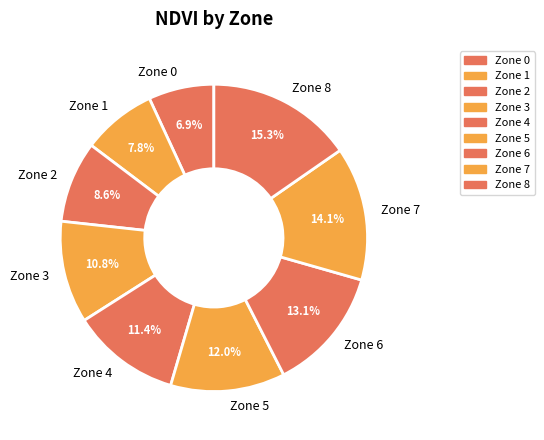

How much of the chart is everything except Zone 2?

91.4%